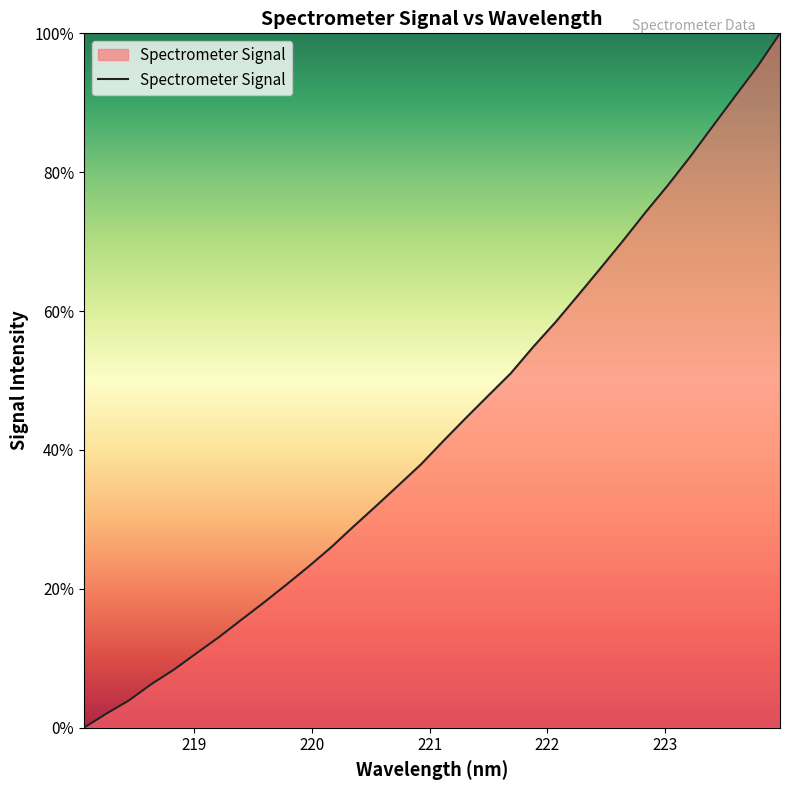

What is the difference between the maximum and minimum values?

100.0